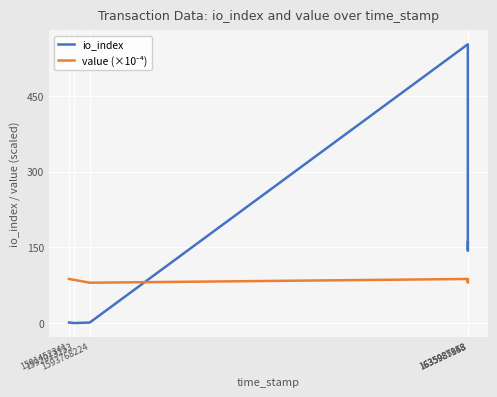

What is the maximum value shown in the chart?

552.0